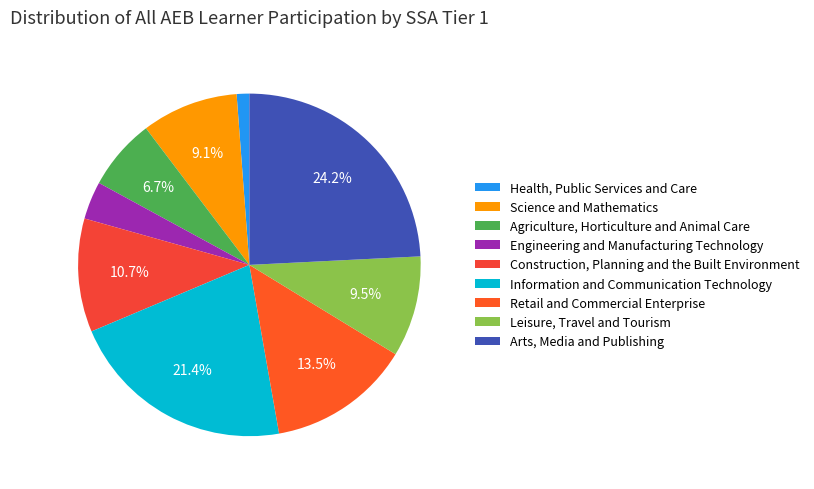

Is there a majority slice in this chart?

No